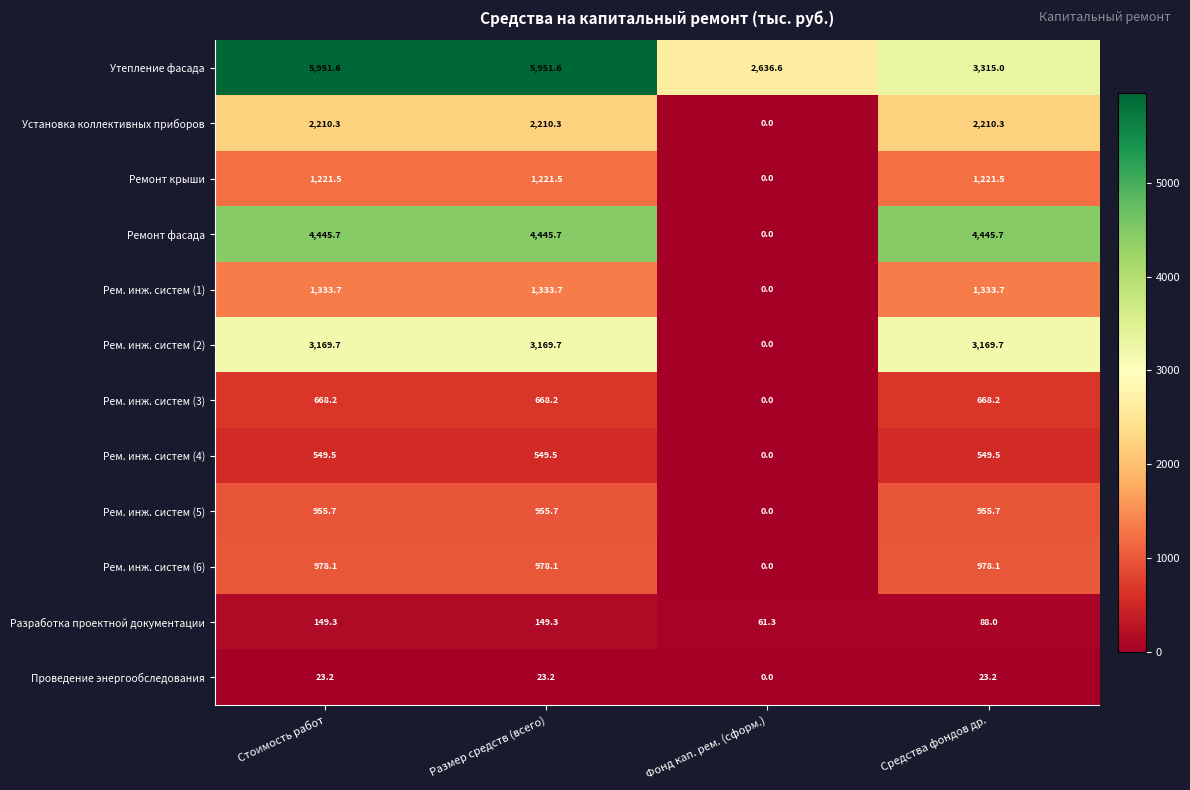

What is the sum of the Ремонт крыши values at Размер средств (всего) and Средства фондов др.?

2443.0